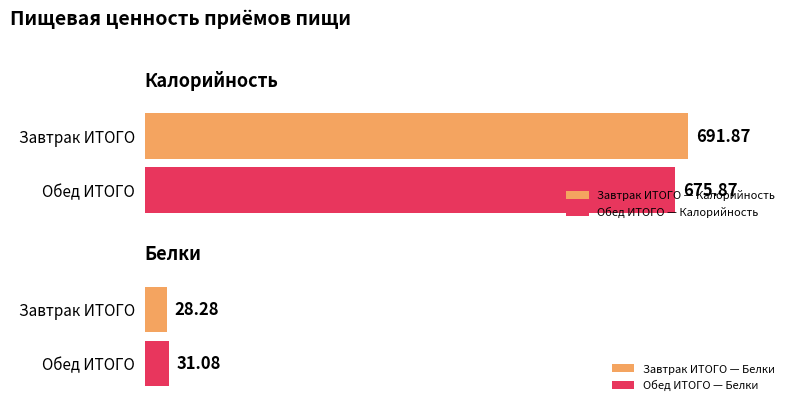

What is the difference between the highest and lowest values at Обед ИТОГО?

644.8